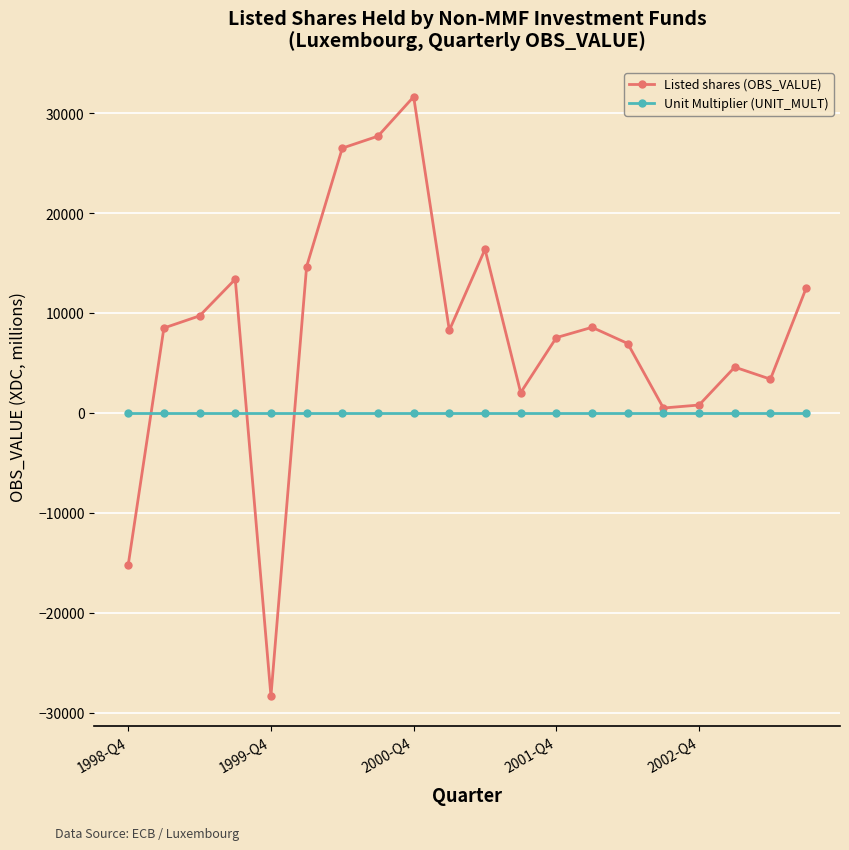

Which series has the largest total across all categories?

Listed shares (OBS_VALUE)